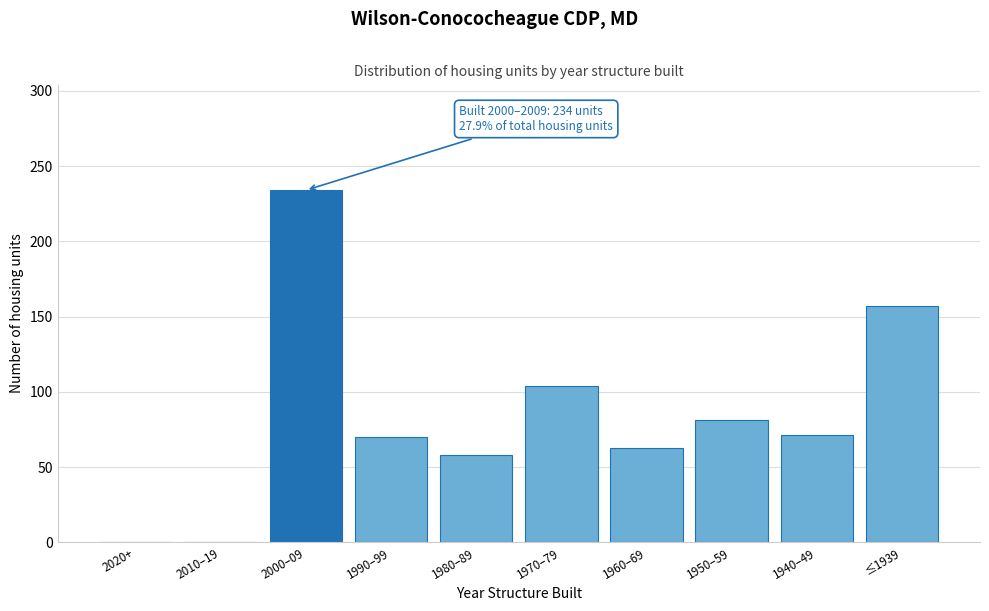

Is it true that the value at ≤1939 is 105?

False